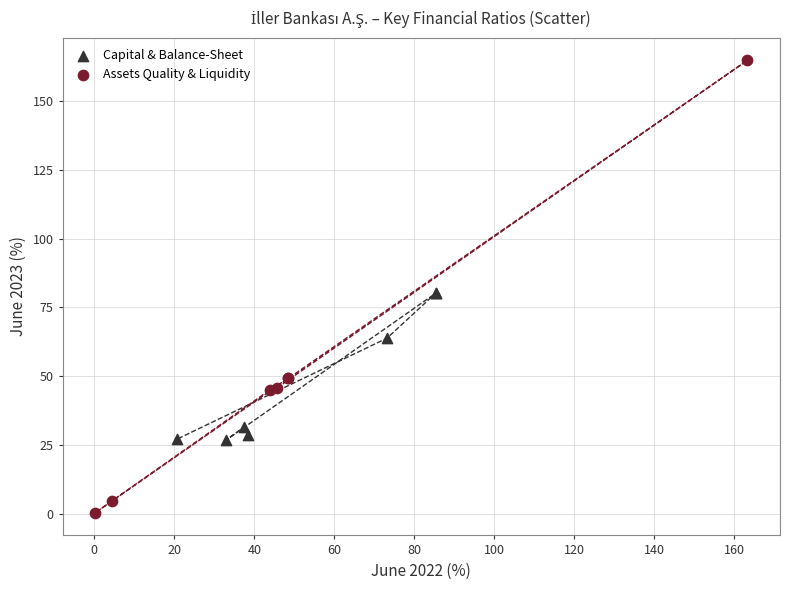

Which series contains the lowest Y value?

Assets Quality & Liquidity